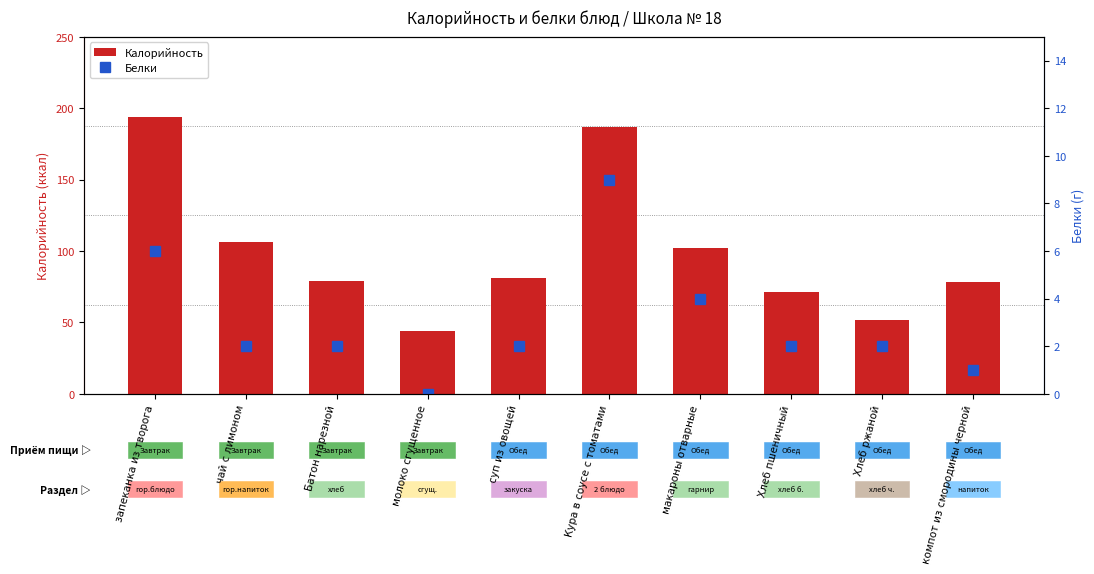

Rank the series at суп из овощей from lowest to highest value.

Белки, Калорийность